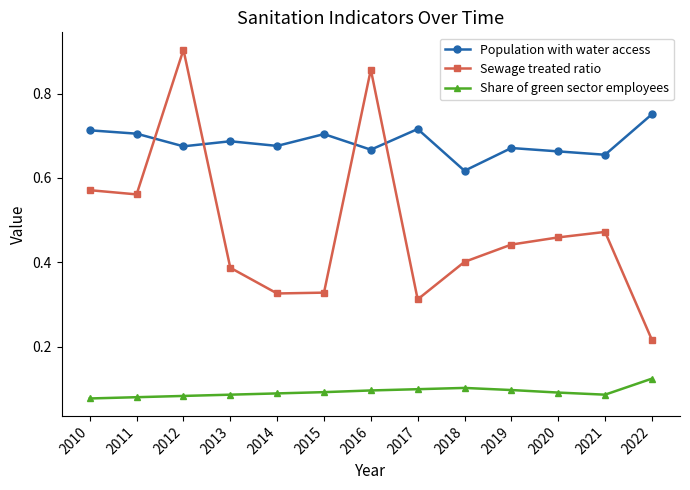

Between 2010 and 2018, which series saw the biggest shift?

Sewage treated ratio